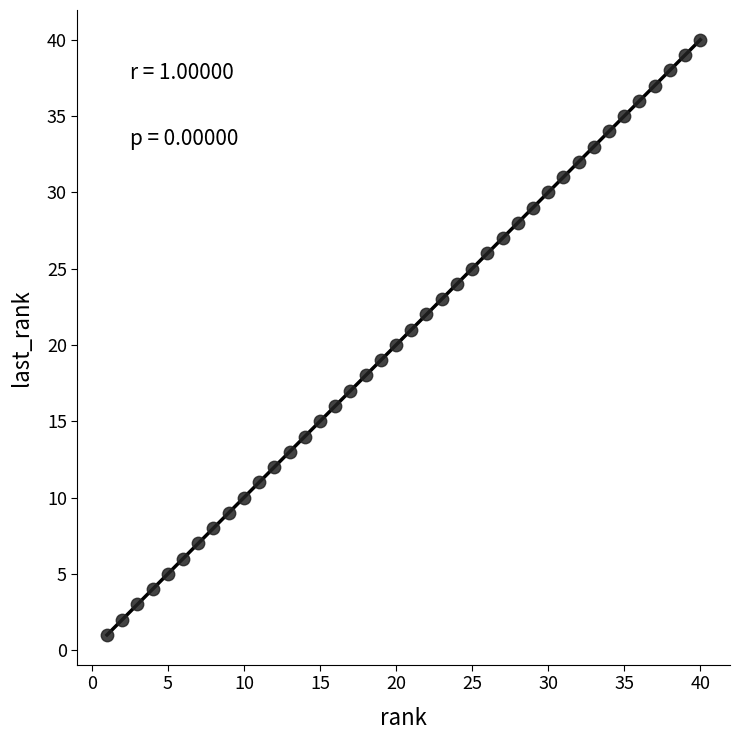

What is the range of X values (max minus min)?

39